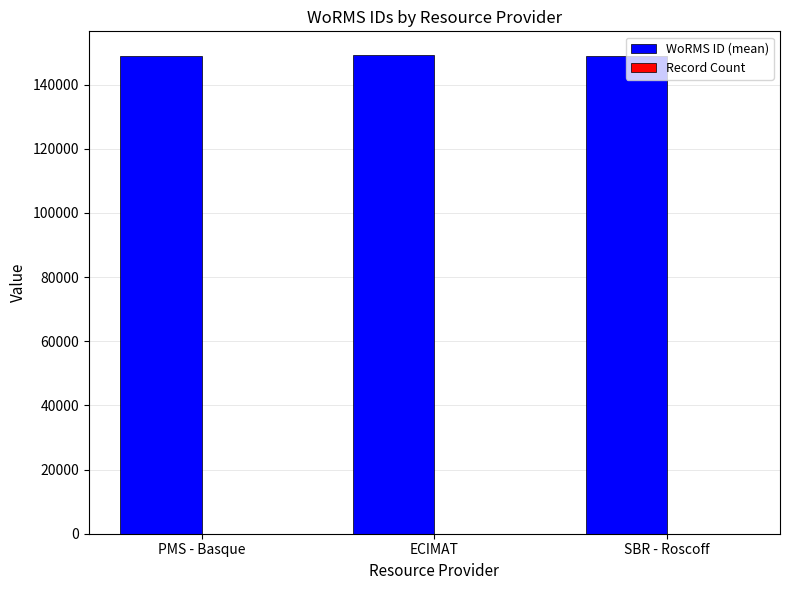

What is the maximum value shown in the chart?

149158